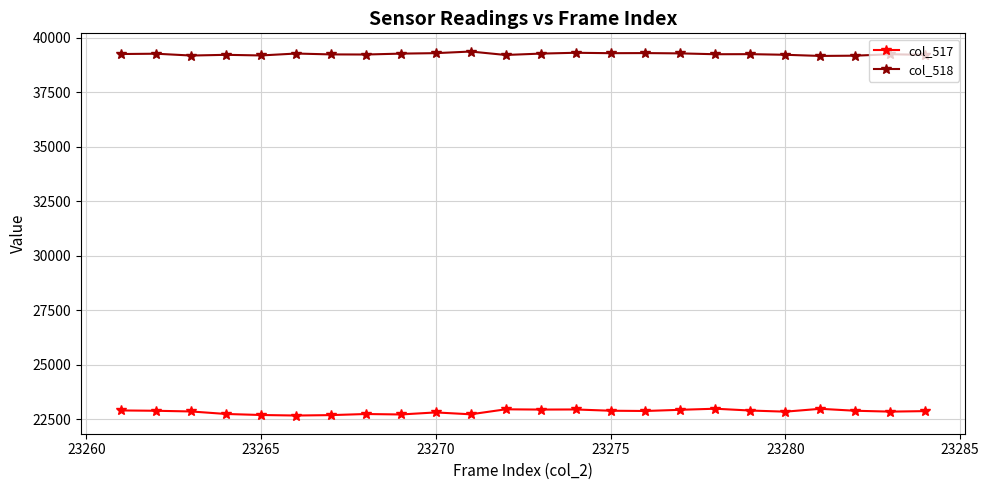

At how many categories does at least one series exceed 29818?

24